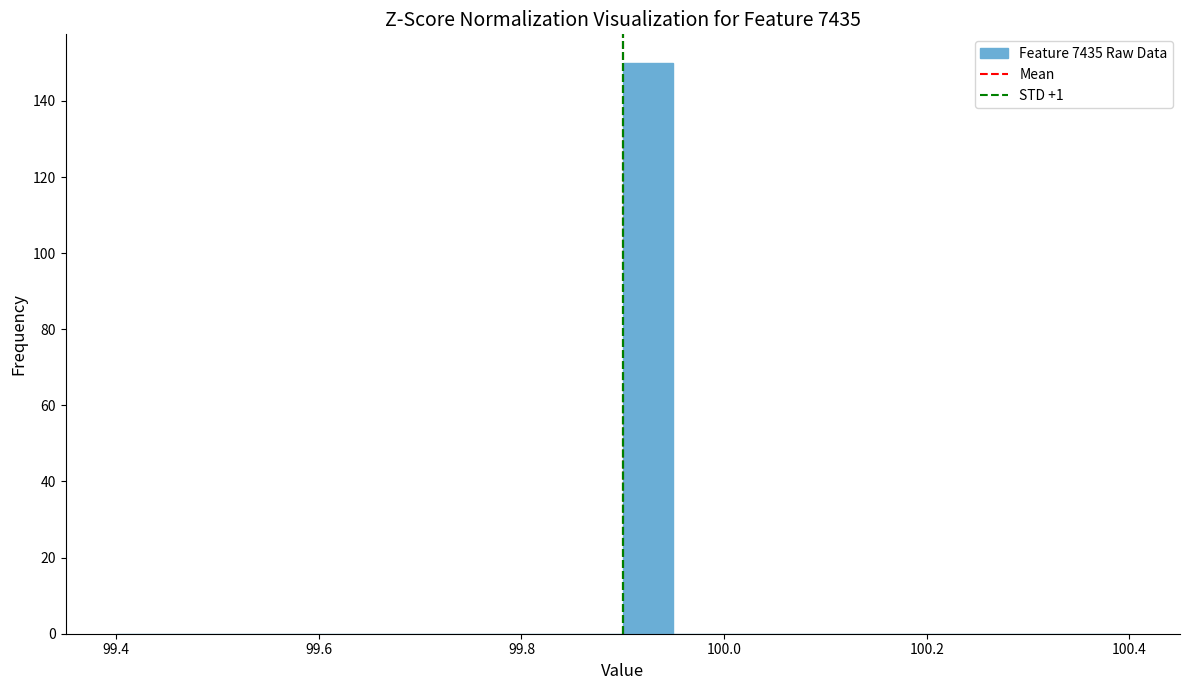

Read against the x-axis, roughly where is the centre of the tallest bar?

99.92